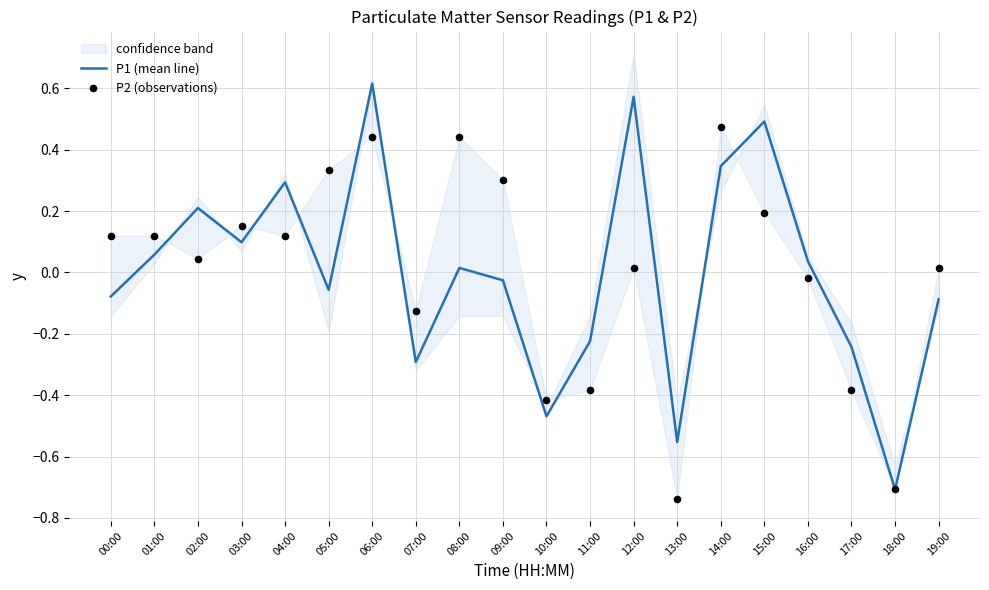

Which series contains the highest Y value?

P1 (mean line)